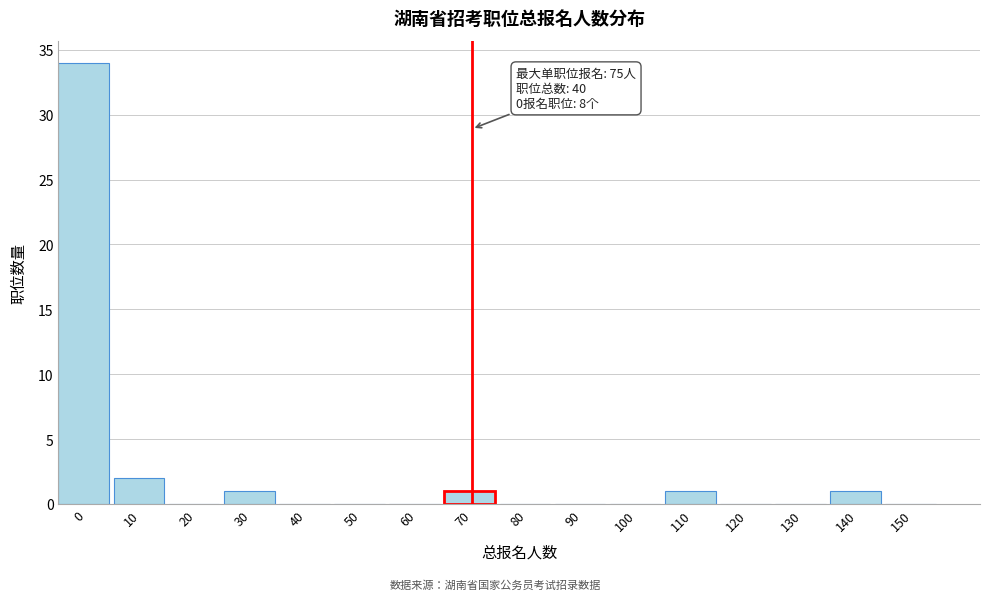

Reading left to right, list all the values displayed in this chart.

0=34	10=2	20=0	30=1	40=0	50=0	60=0	70=1	80=0	90=0	100=0	110=1	120=0	130=0	140=1	150=0